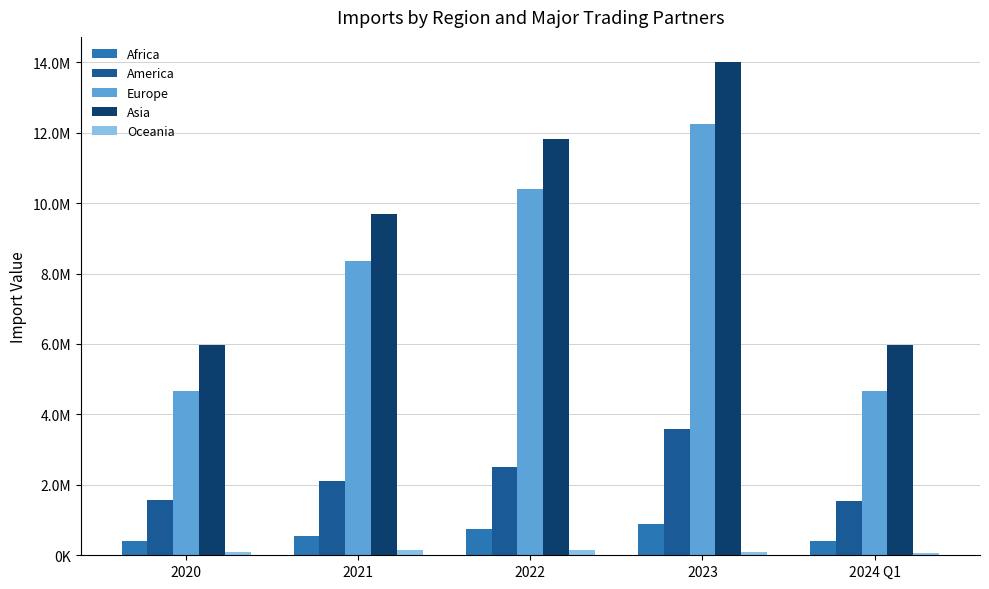

At which category is the sum across all series the highest?

2023